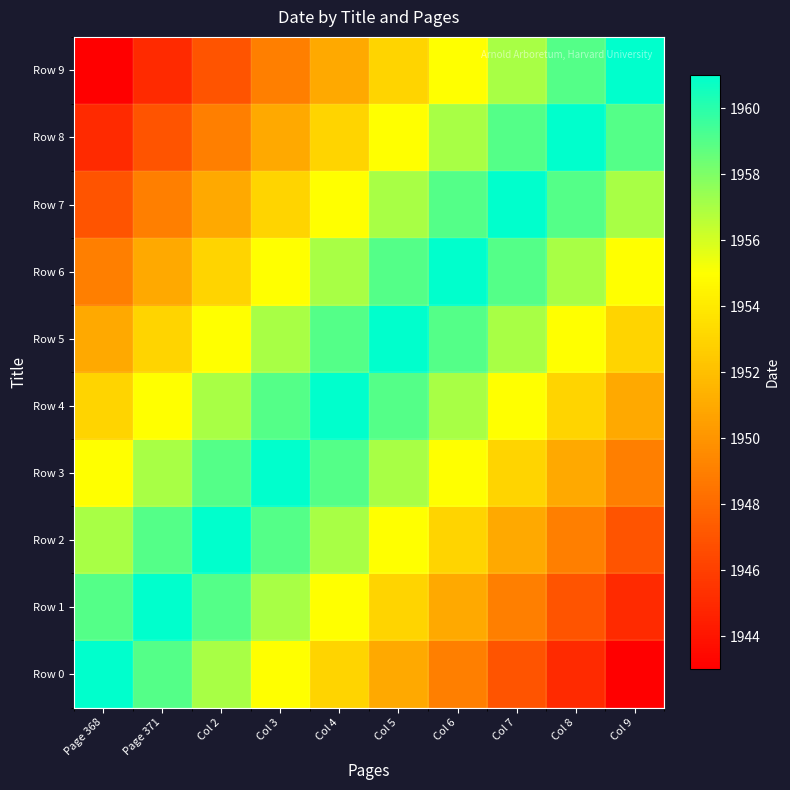

At which category is the sum across all series the highest?

Col 4